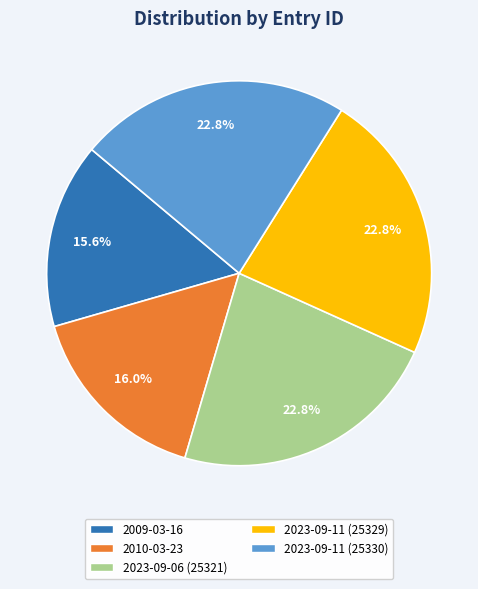

Is 2023-09-11 (25329) the majority of the pie?

No